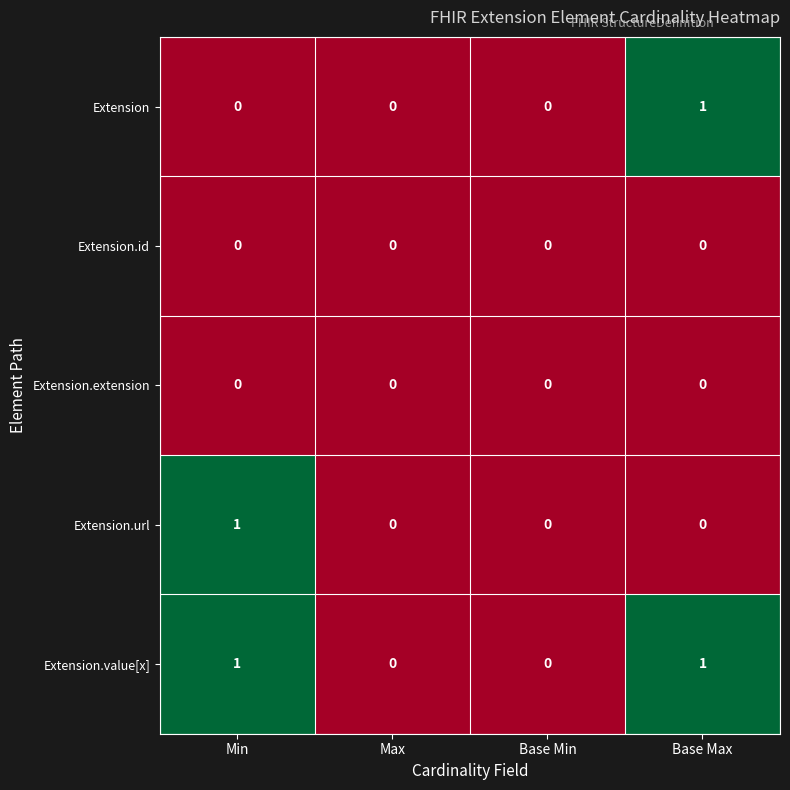

Which category has the highest value in the Extension series?

Base Max